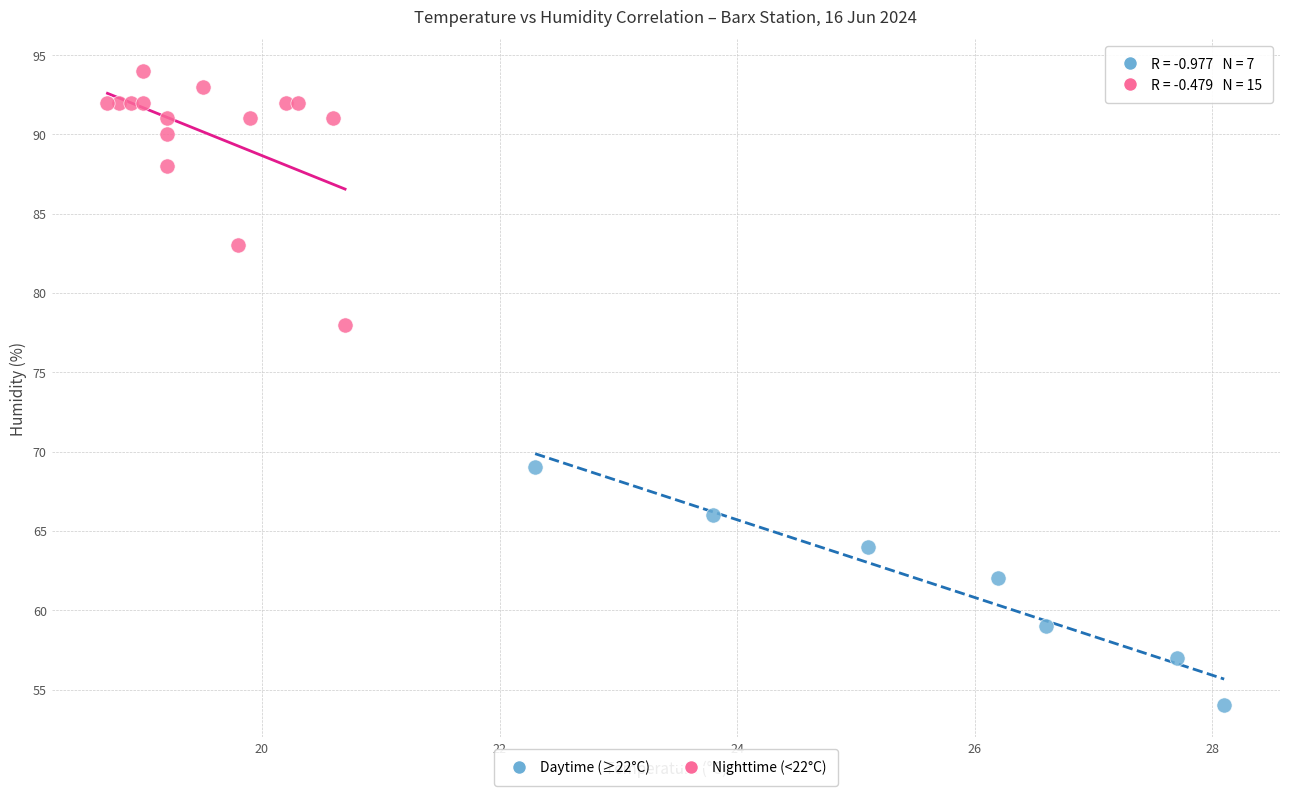

Which series reaches the minimum Y coordinate?

Daytime (≥22°C)